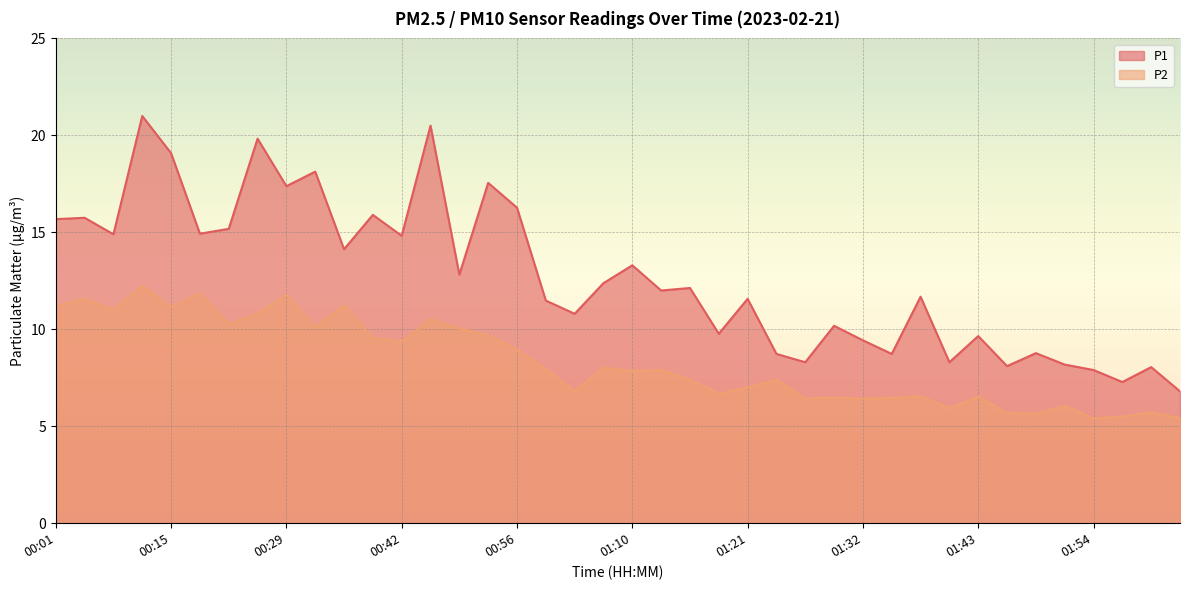

What is the spread (max minus min) of values at 01:32?

3.0